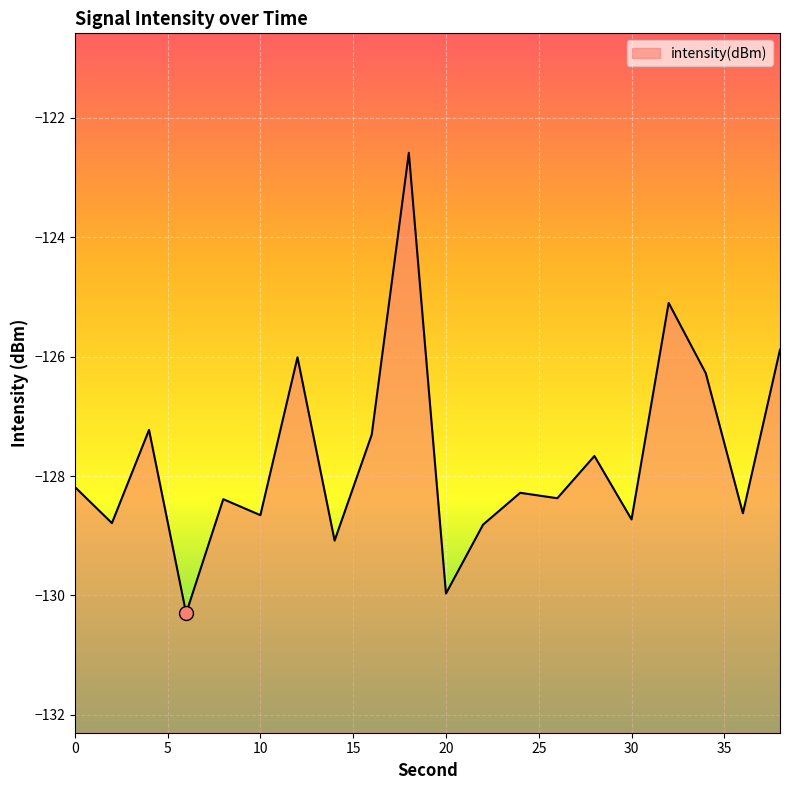

Which has a higher value, 34 or 22?

34